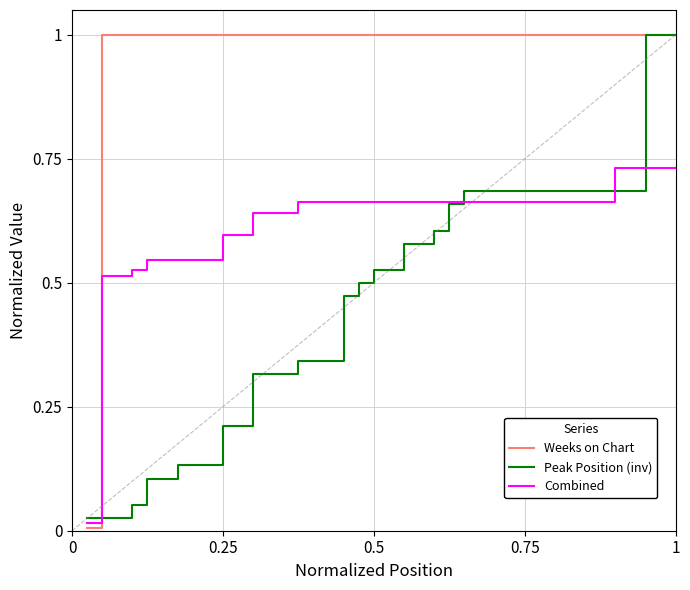

Rank the series by their average value, from lowest to highest.

Peak Position (inv), Combined, Weeks on Chart